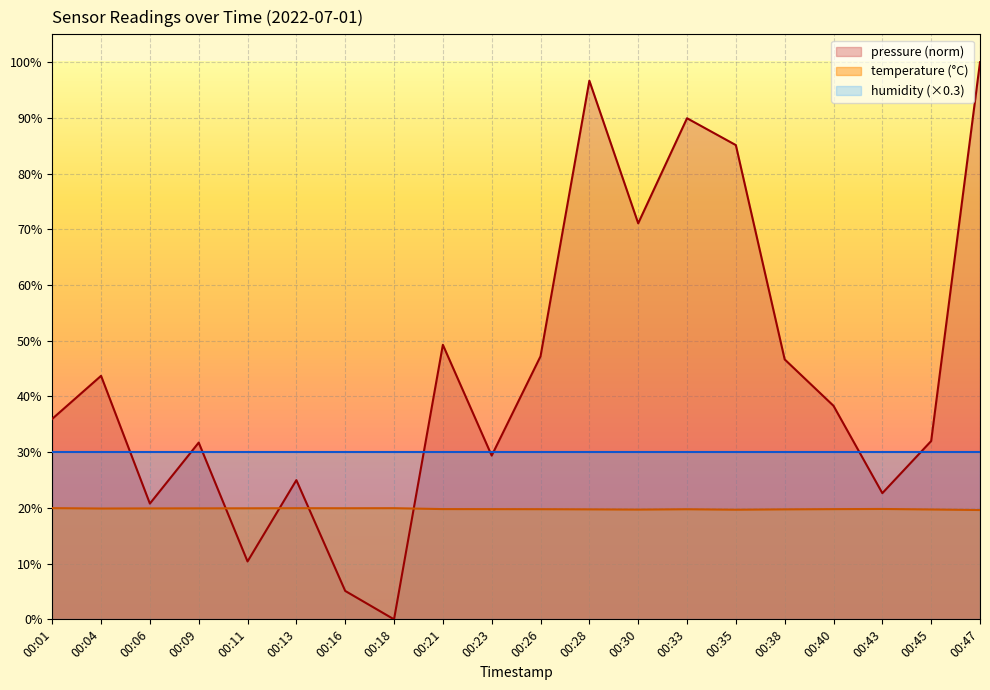

How many data points does each series have?

20